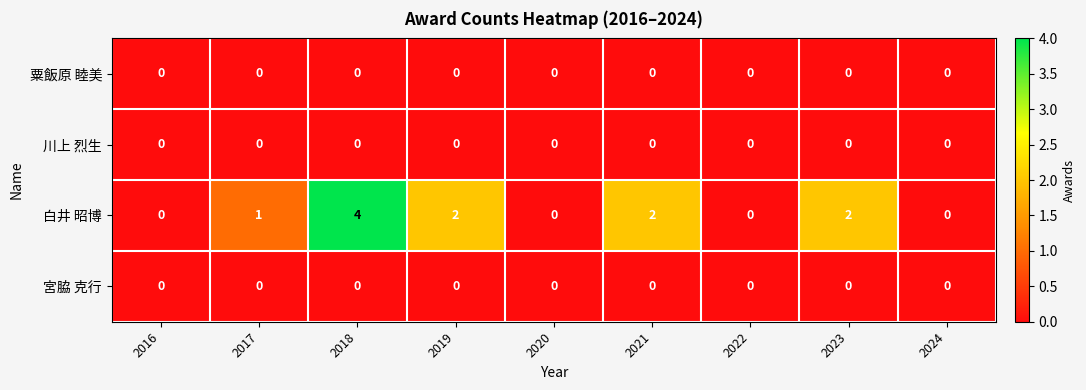

What is the total value across all series at 2021?

2